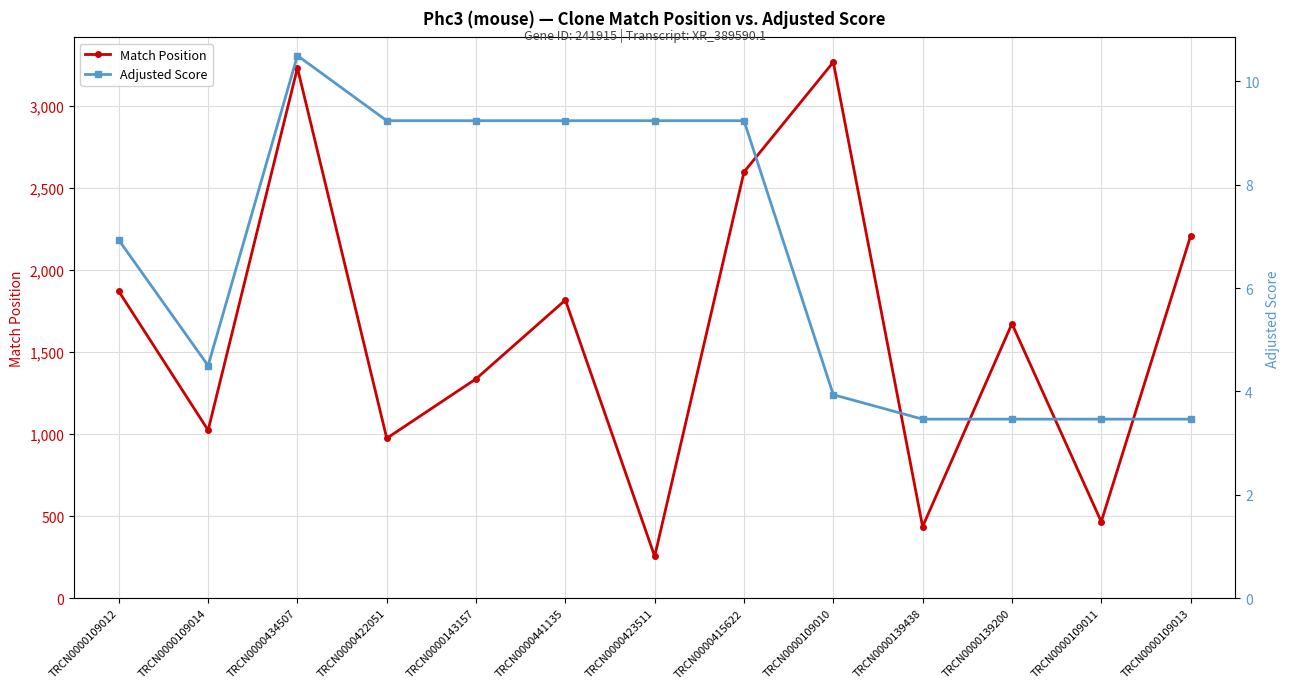

How many interior local peaks does the Match Position series have?

4